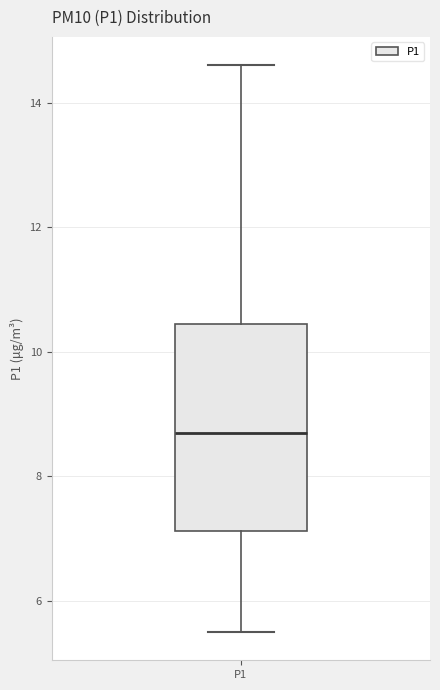

Where does the median line of the box for P1 sit on the y-axis? The values are not printed on the chart, so give them approximately, as read against the axis.

8.8